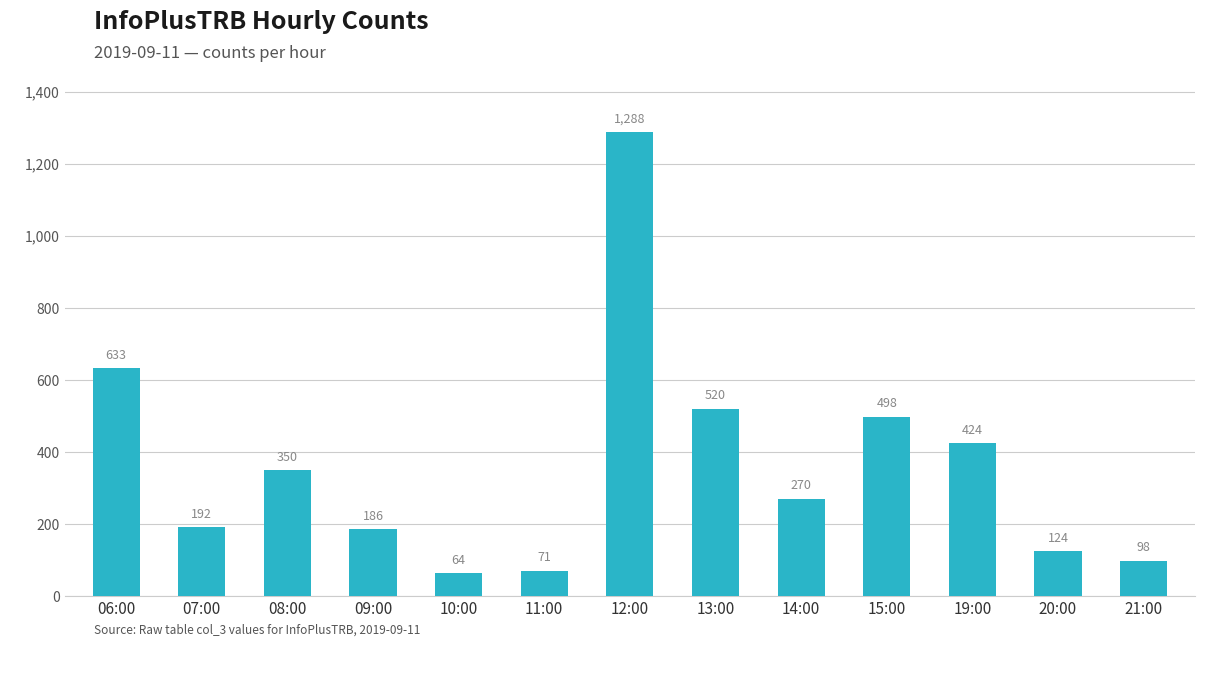

What is the approximate value at 06:00?

633